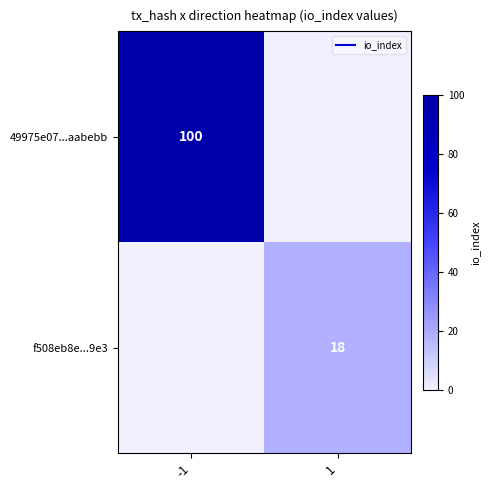

At how many categories does at least one series exceed 91?

1